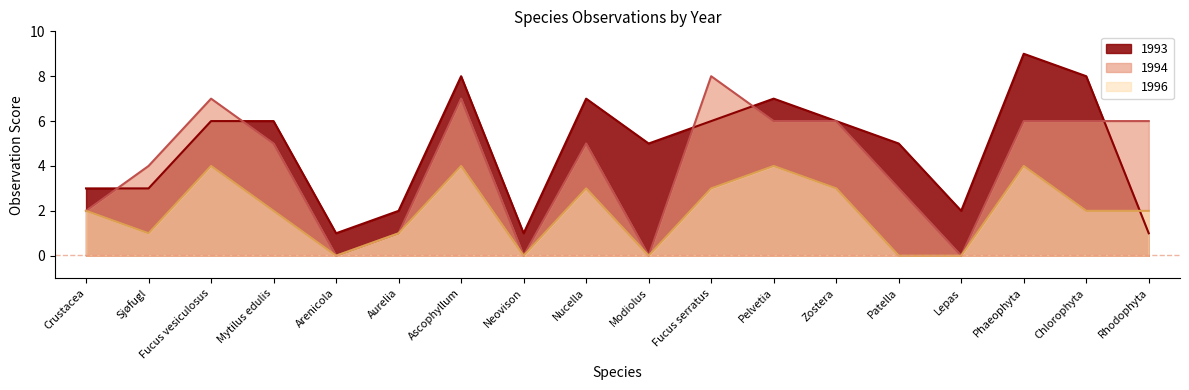

What is the label of the 16th point from the left?

Phaeophyta